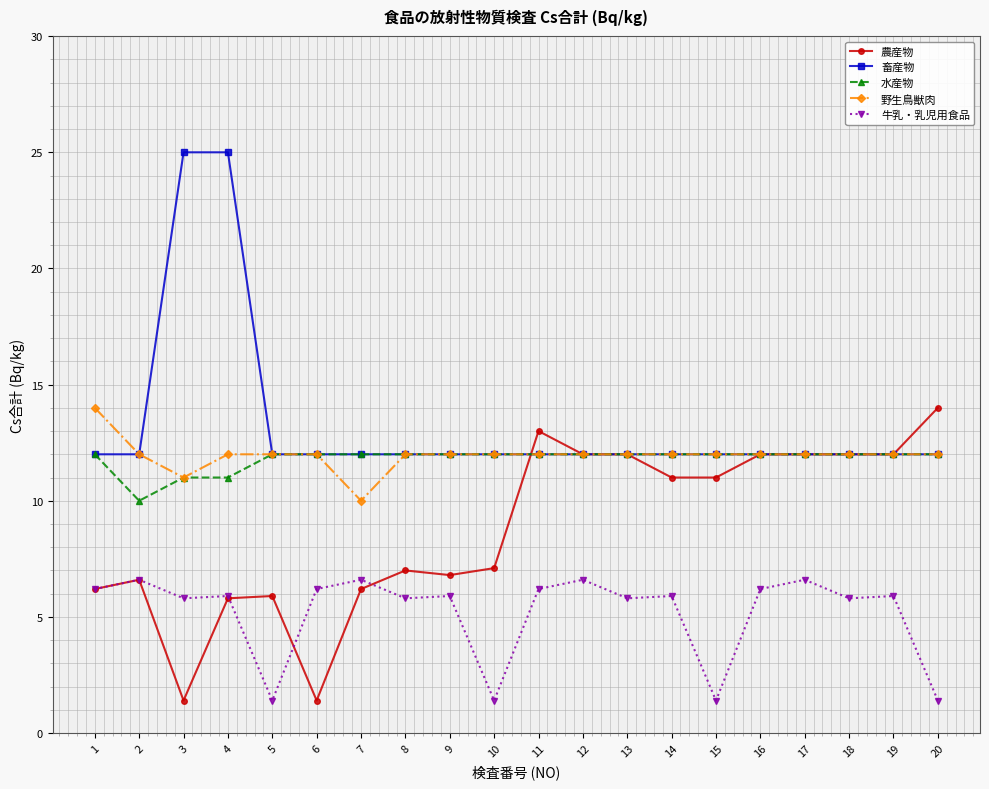

Is the value of 牛乳・乳児用食品 at 3 greater than the value of 農産物 at 13?

No